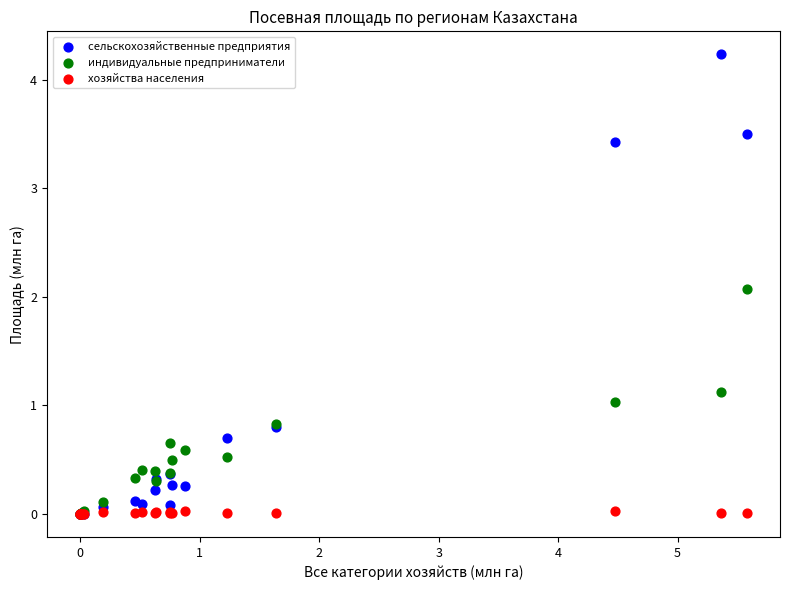

Which series contains the highest Y value?

сельскохозяйственные предприятия